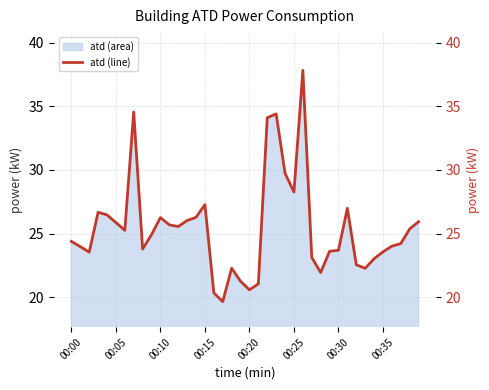

What is the minimum value for atd (area)?

19.7